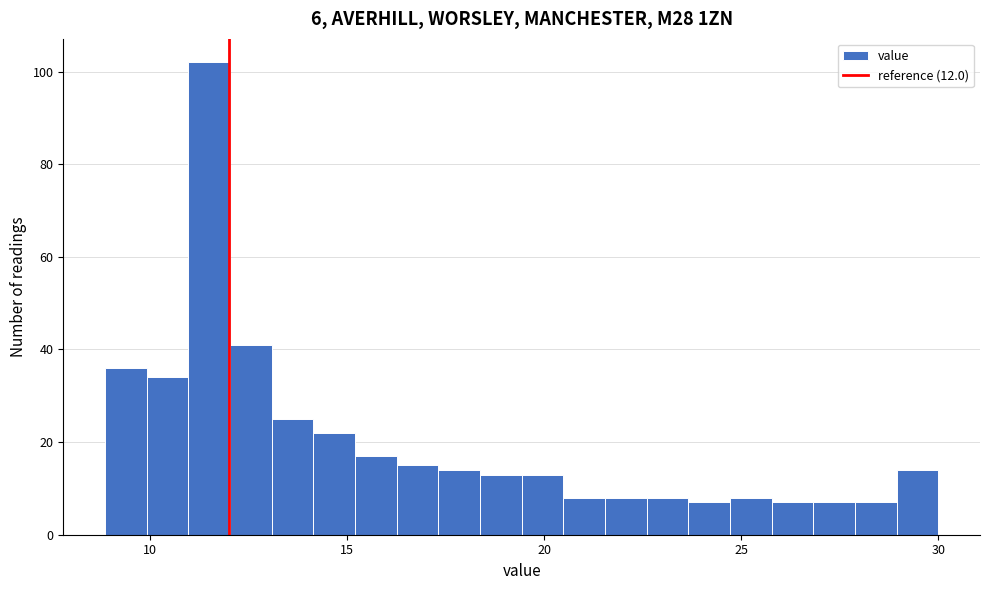

Around what value on the x-axis is the tallest bar? Give the approximate position of its centre, as read against the axis.

11.5